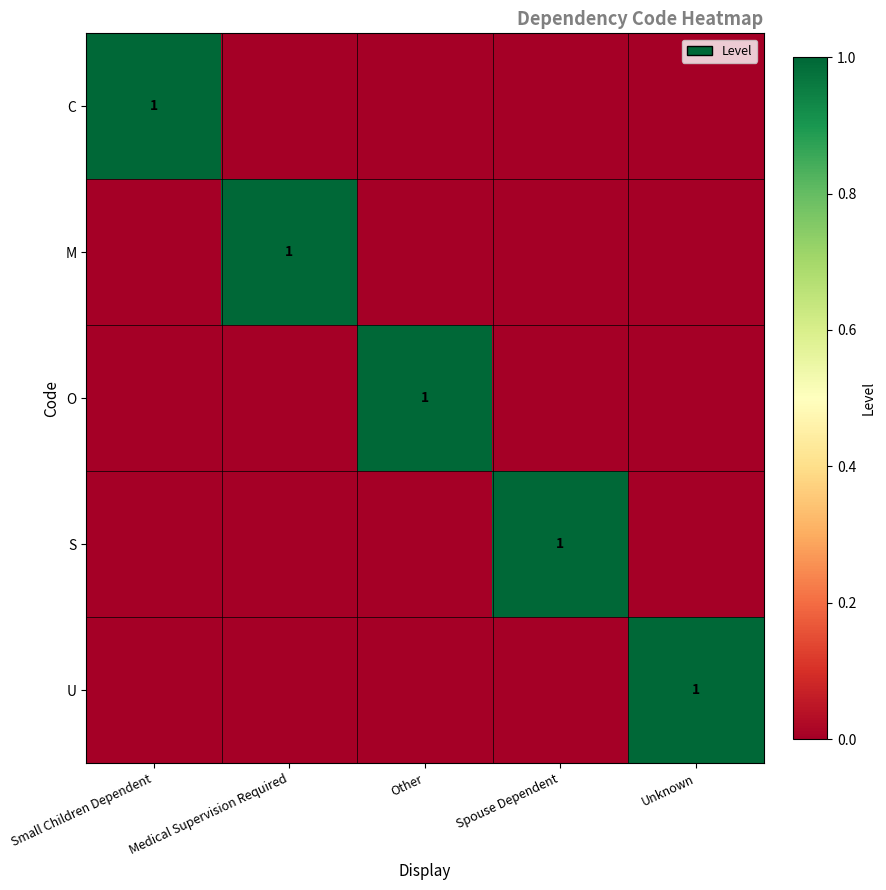

The value of S at Spouse Dependent is 1. True or false?

True